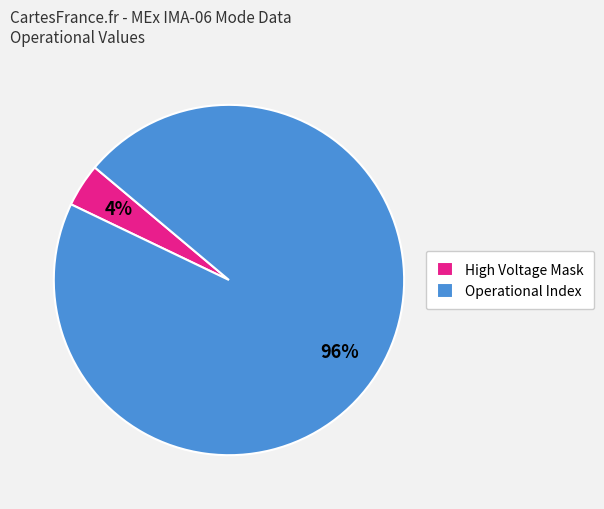

Is the sum of High Voltage Mask and Operational Index greater than half?

Yes